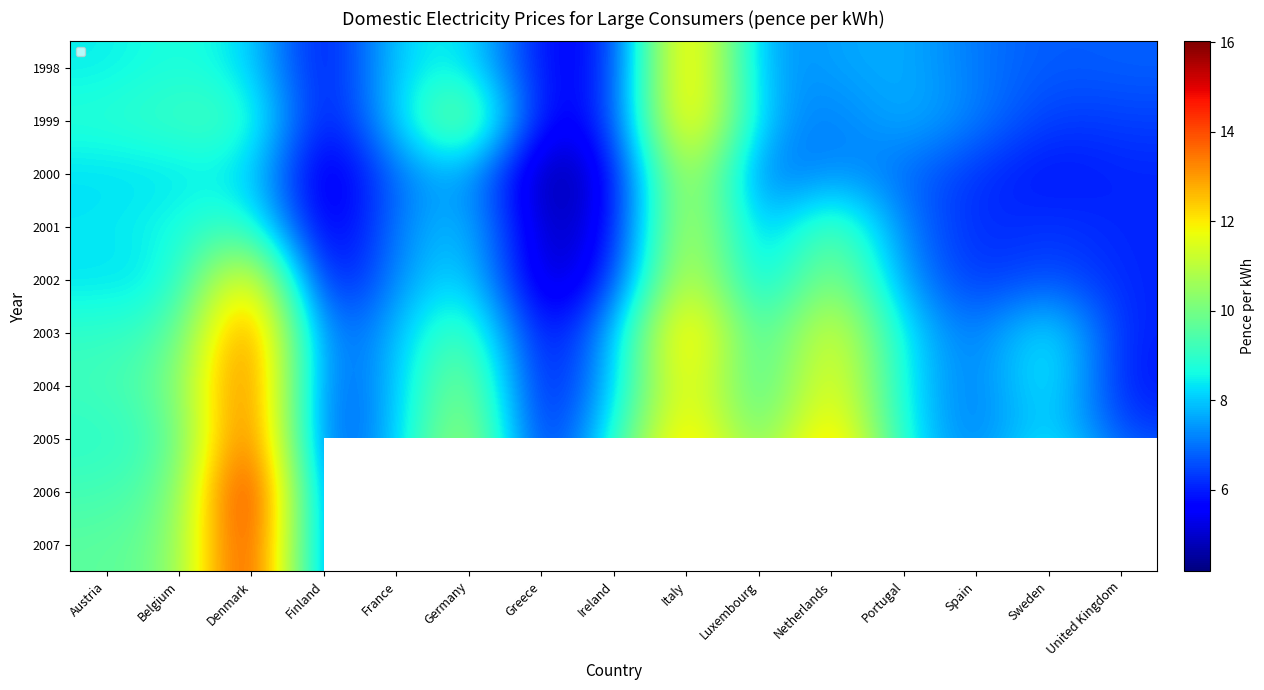

Where is 2002 nearest to the value 8?

Austria